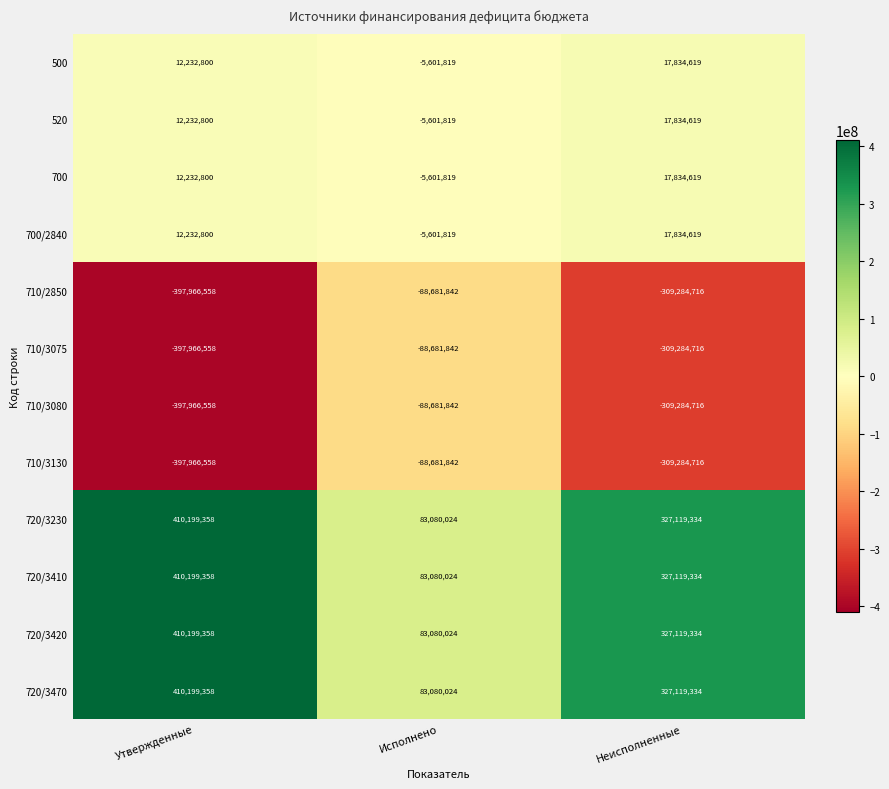

What is the difference between the highest and lowest values at Неисполненные?

636404050